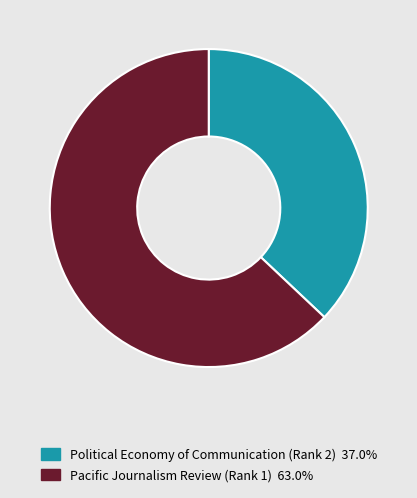

Between Political Economy of Communication (Rank 2) and Pacific Journalism Review (Rank 1), which is larger?

Pacific Journalism Review (Rank 1)